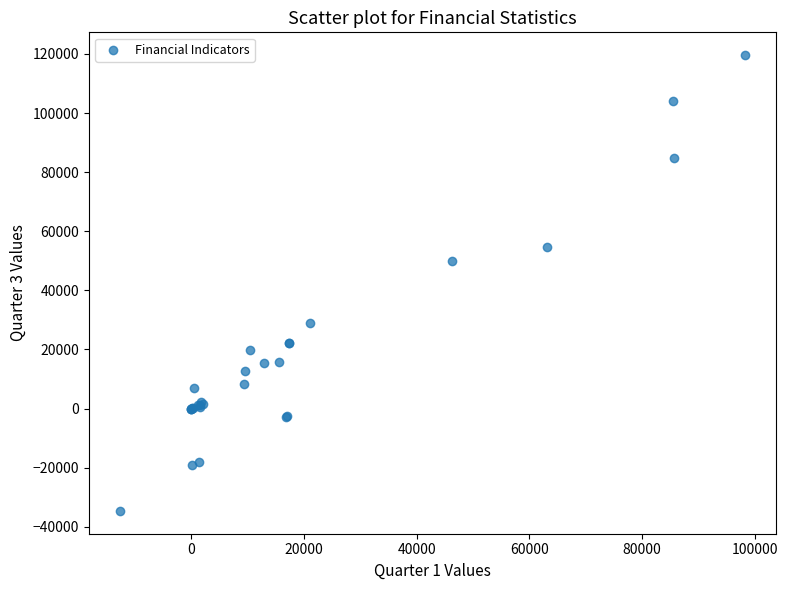

What Y value in the scatter plot is closest to 42471?

50079.9